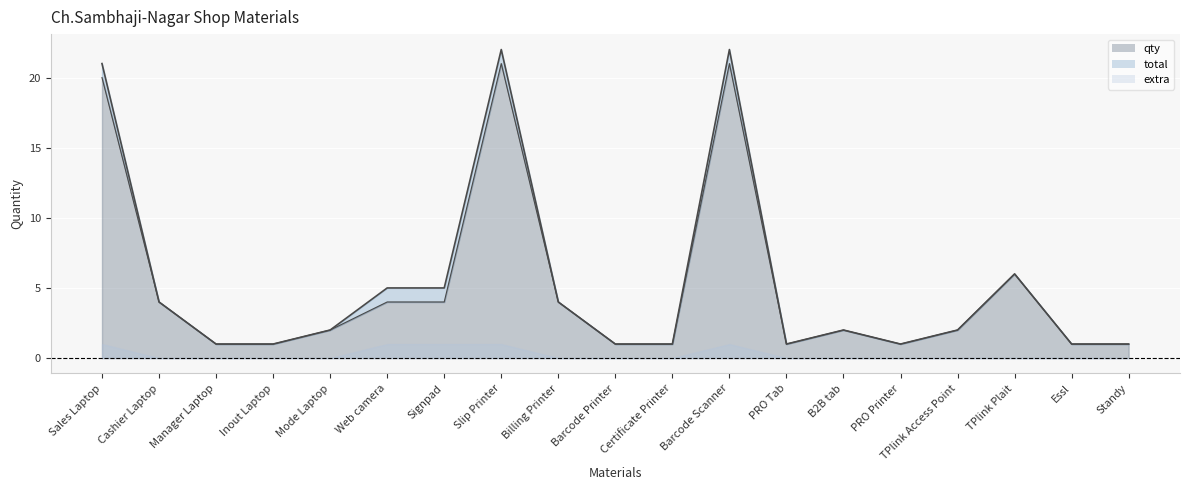

At how many categories does at least one series exceed 17?

3